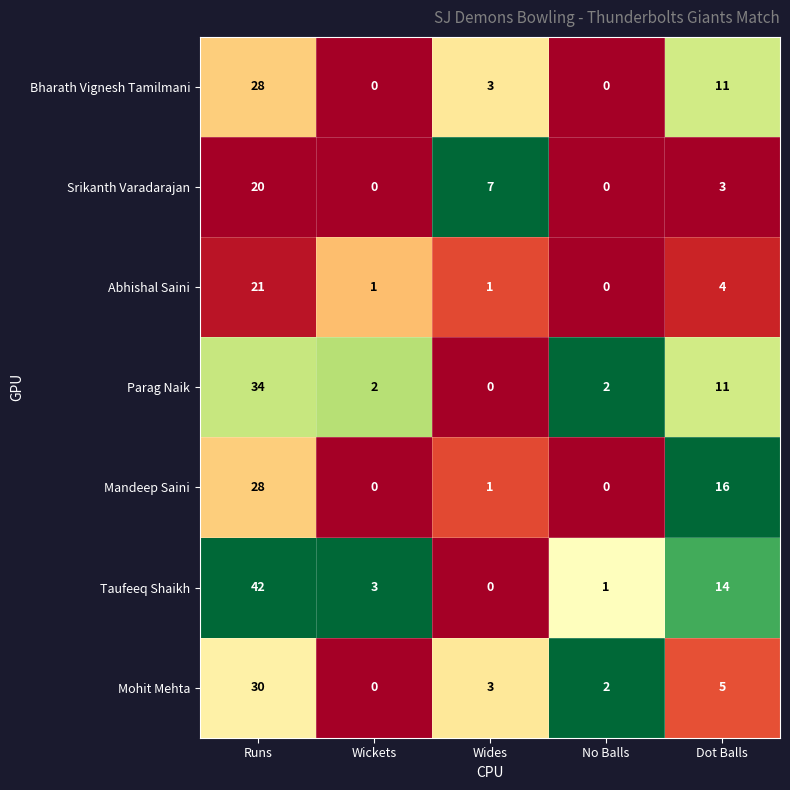

What is the approximate value of Mandeep Saini at Dot Balls, to the nearest 5?

15